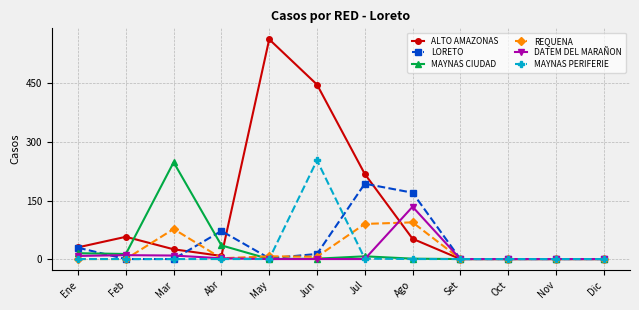

Which series changed the most between May and Nov?

ALTO AMAZONAS